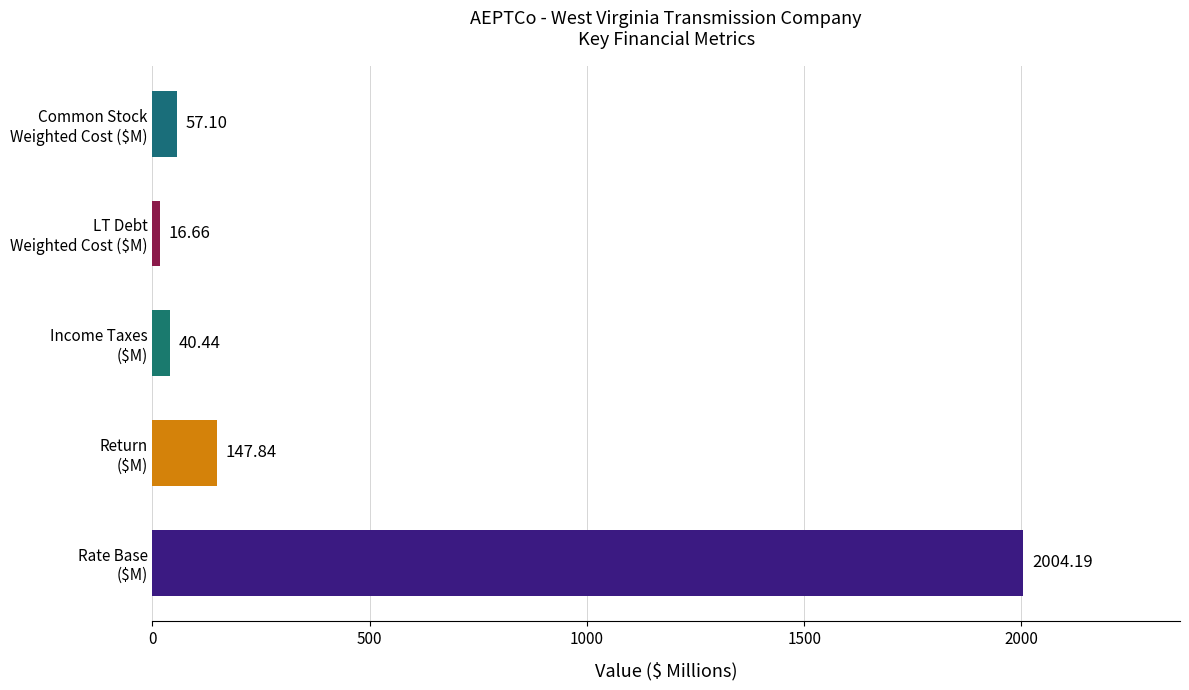

How many data points are less than 57?

2